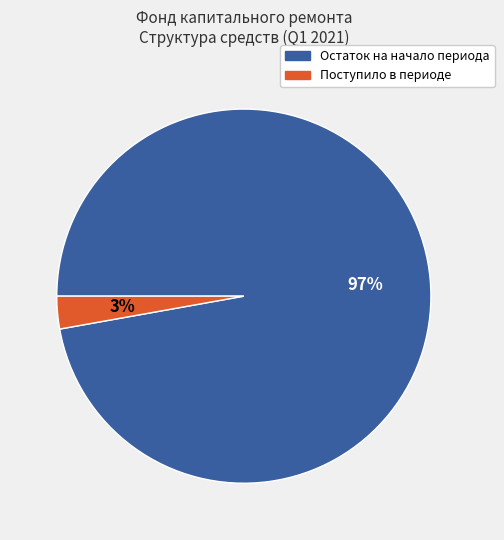

Is it true that Поступило в периоде is 3% of the pie?

True